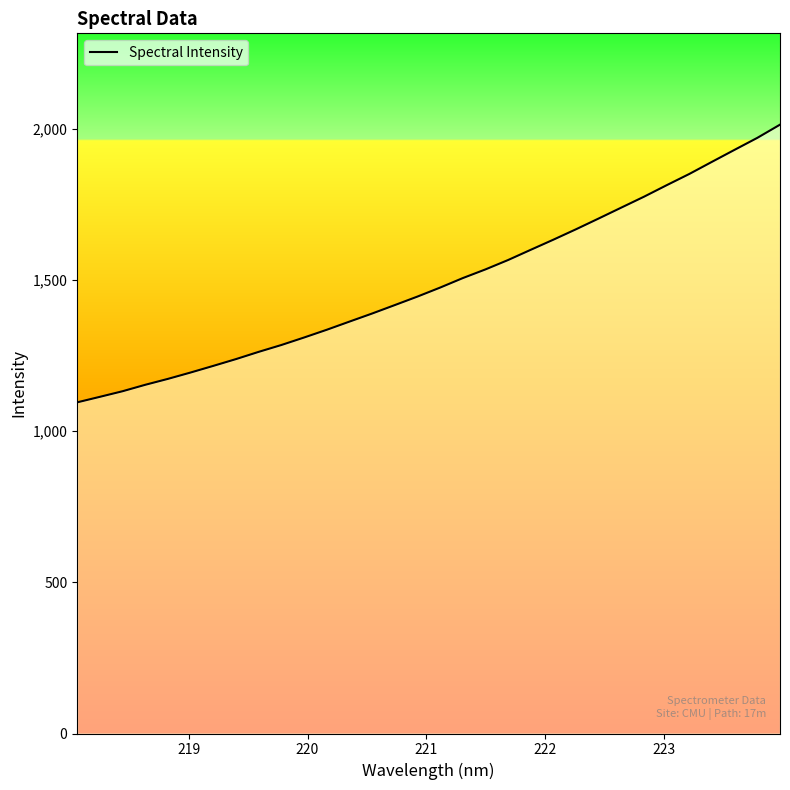

What is the difference between the maximum and minimum values?

918.6